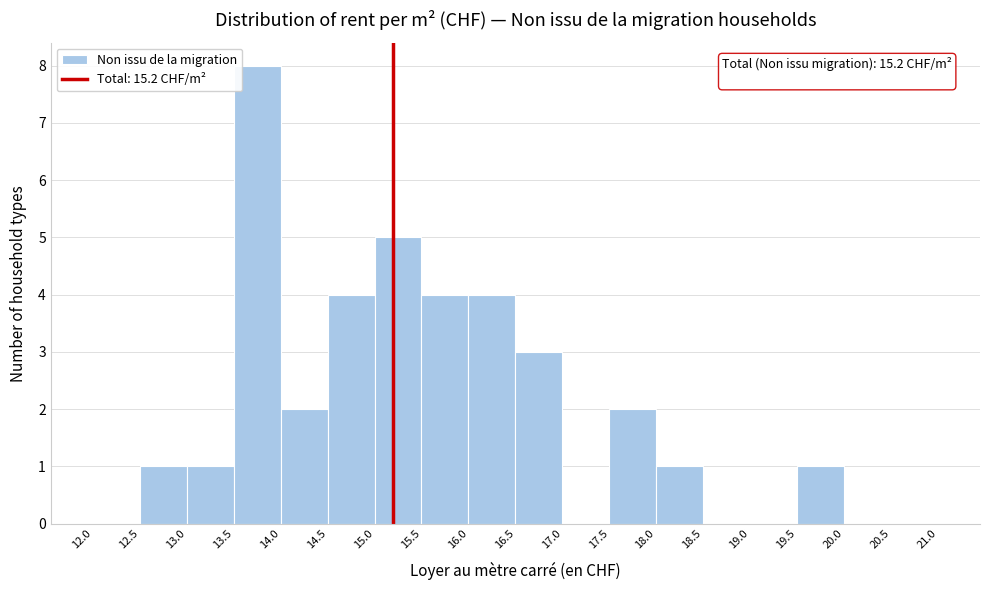

Over which range of the x-axis is the bar tallest?

13.5 to 14.0